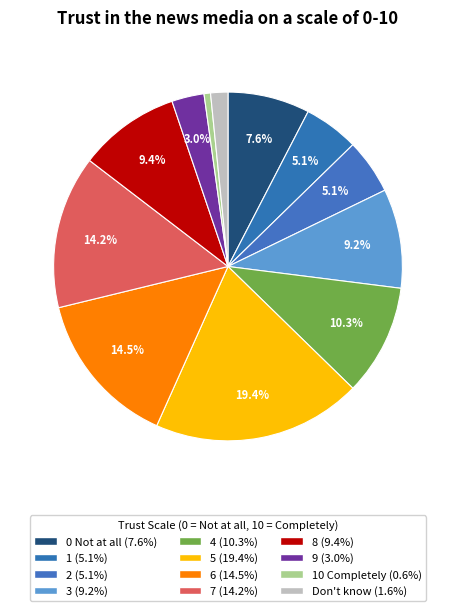

What is the smallest slice in the pie chart?

10 Completely